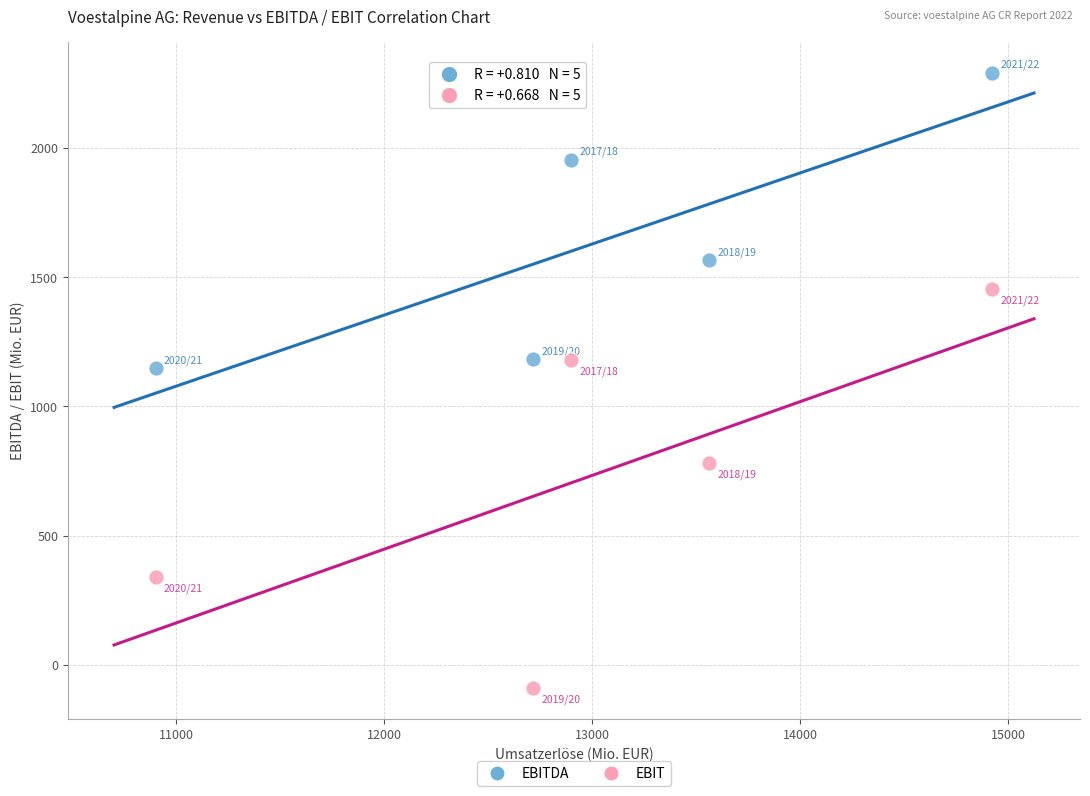

In the EBIT series, what Y value is closest to 682?

779.4